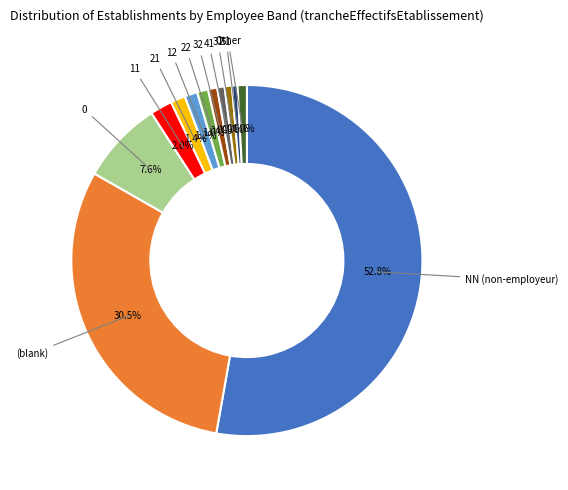

To the nearest percent, what is the average slice percentage?

8%